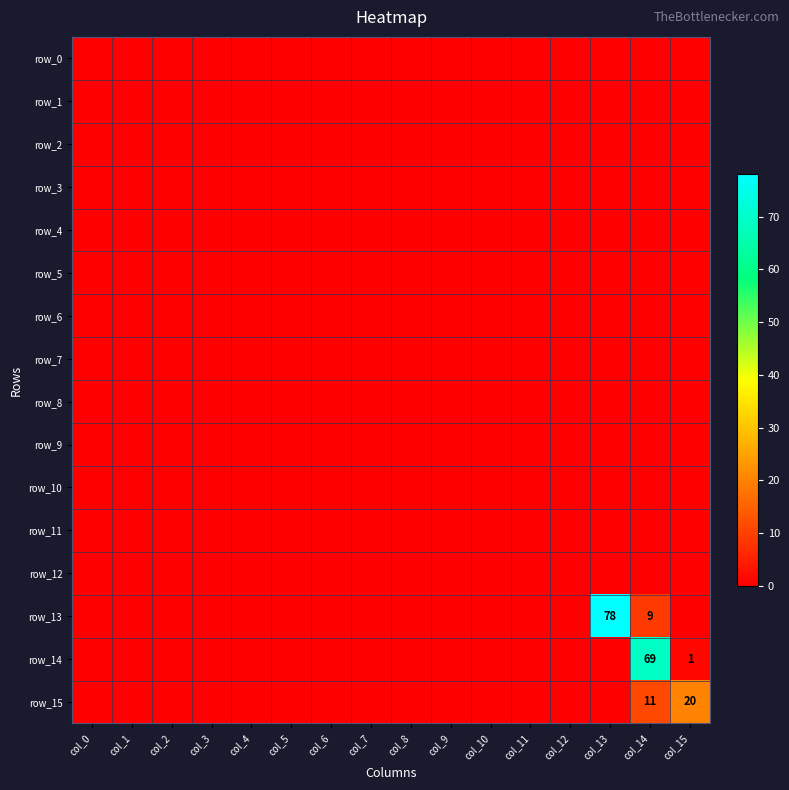

Reading left to right, list all the values displayed in this chart.

row_0: 0	0	0	0	0	0	0	0	0	0	0	0	0	0	0	0
row_1: 0	0	0	0	0	0	0	0	0	0	0	0	0	0	0	0
row_2: 0	0	0	0	0	0	0	0	0	0	0	0	0	0	0	0
row_3: 0	0	0	0	0	0	0	0	0	0	0	0	0	0	0	0
row_4: 0	0	0	0	0	0	0	0	0	0	0	0	0	0	0	0
row_5: 0	0	0	0	0	0	0	0	0	0	0	0	0	0	0	0
row_6: 0	0	0	0	0	0	0	0	0	0	0	0	0	0	0	0
row_7: 0	0	0	0	0	0	0	0	0	0	0	0	0	0	0	0
row_8: 0	0	0	0	0	0	0	0	0	0	0	0	0	0	0	0
row_9: 0	0	0	0	0	0	0	0	0	0	0	0	0	0	0	0
row_10: 0	0	0	0	0	0	0	0	0	0	0	0	0	0	0	0
row_11: 0	0	0	0	0	0	0	0	0	0	0	0	0	0	0	0
row_12: 0	0	0	0	0	0	0	0	0	0	0	0	0	0	0	0
row_13: 0	0	0	0	0	0	0	0	0	0	0	0	0	78	9	0
row_14: 0	0	0	0	0	0	0	0	0	0	0	0	0	0	69	1
row_15: 0	0	0	0	0	0	0	0	0	0	0	0	0	0	11	20